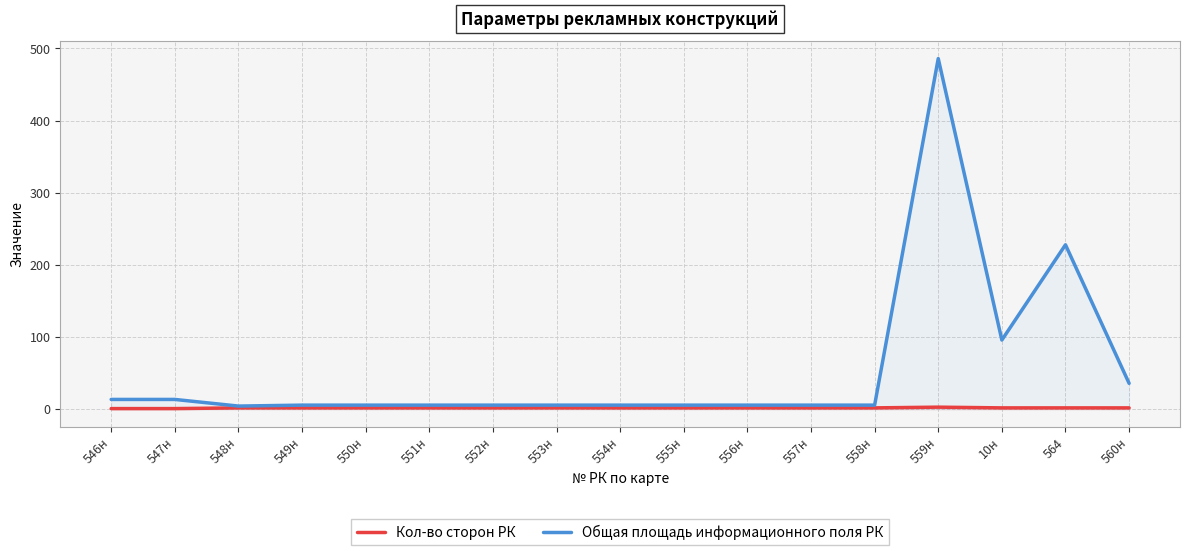

Count the Кол-во сторон РК values in the range 2 to 3.

15